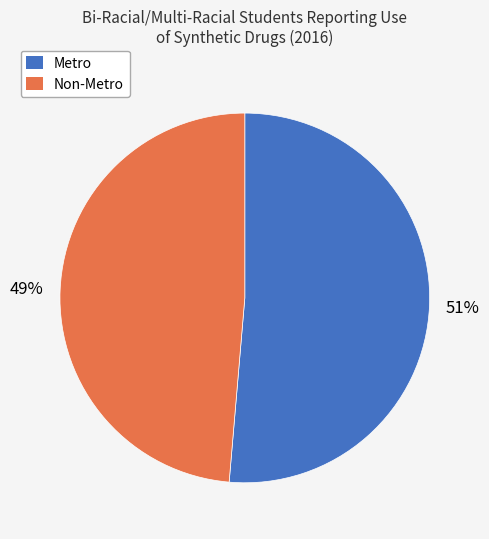

Is it true that Non-Metro is 62% of the pie?

False